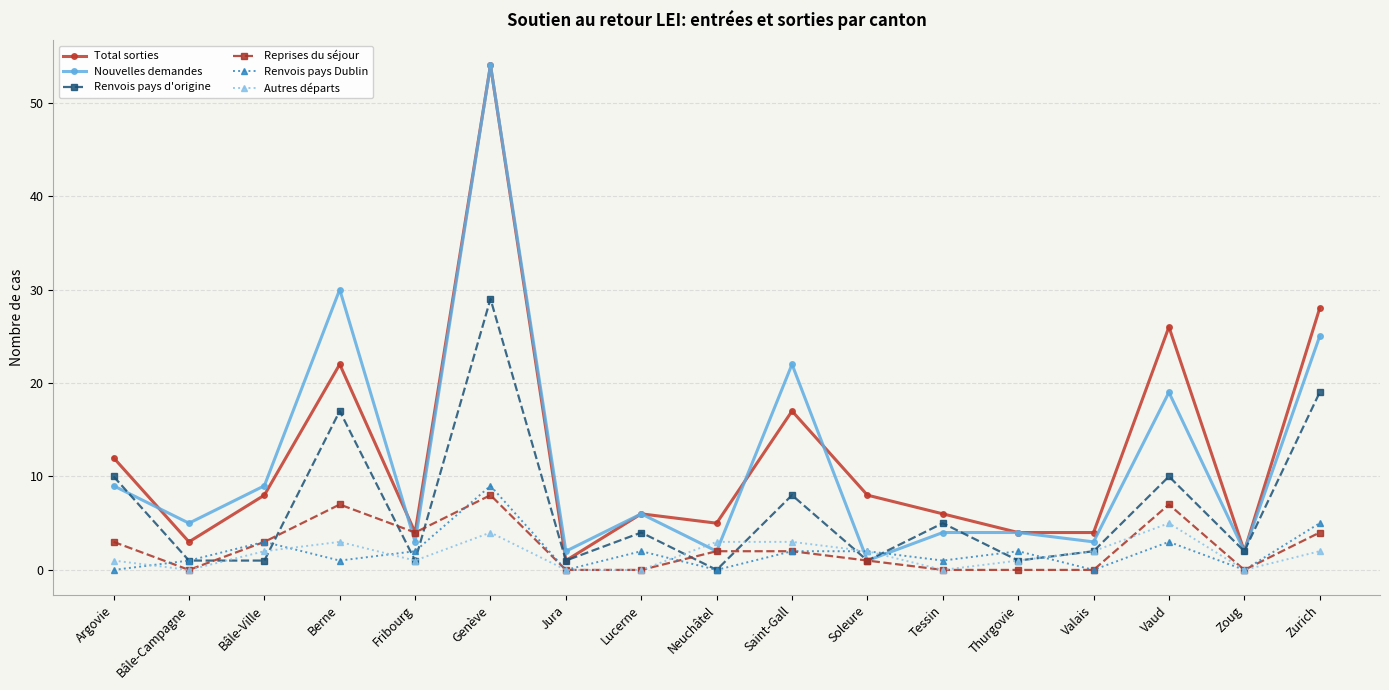

Reading right to left, list all the values displayed in this chart.

Total sorties: 28	2	26	4	4	6	8	17	5	6	1	54	4	22	8	3	12
Nouvelles demandes: 25	2	19	3	4	4	1	22	2	6	2	54	3	30	9	5	9
Renvois pays d'origine: 19	2	10	2	1	5	1	8	0	4	1	29	1	17	1	1	10
Reprises du séjour: 4	0	7	0	0	0	1	2	2	0	0	8	4	7	3	0	3
Renvois pays Dublin: 5	0	3	0	2	1	2	2	0	2	0	9	2	1	3	1	0
Autres départs: 2	0	5	2	1	0	2	3	3	0	0	4	1	3	2	0	1